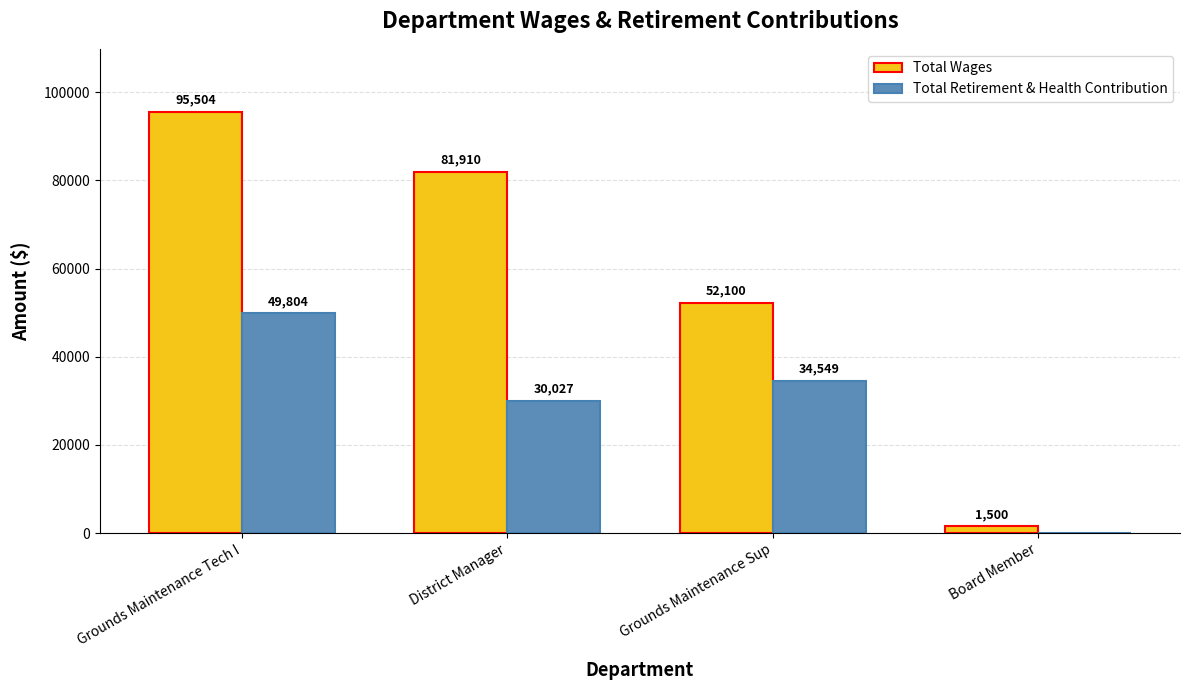

True or false: Total Wages has a value of 95504 at Grounds Maintenance Tech I.

True